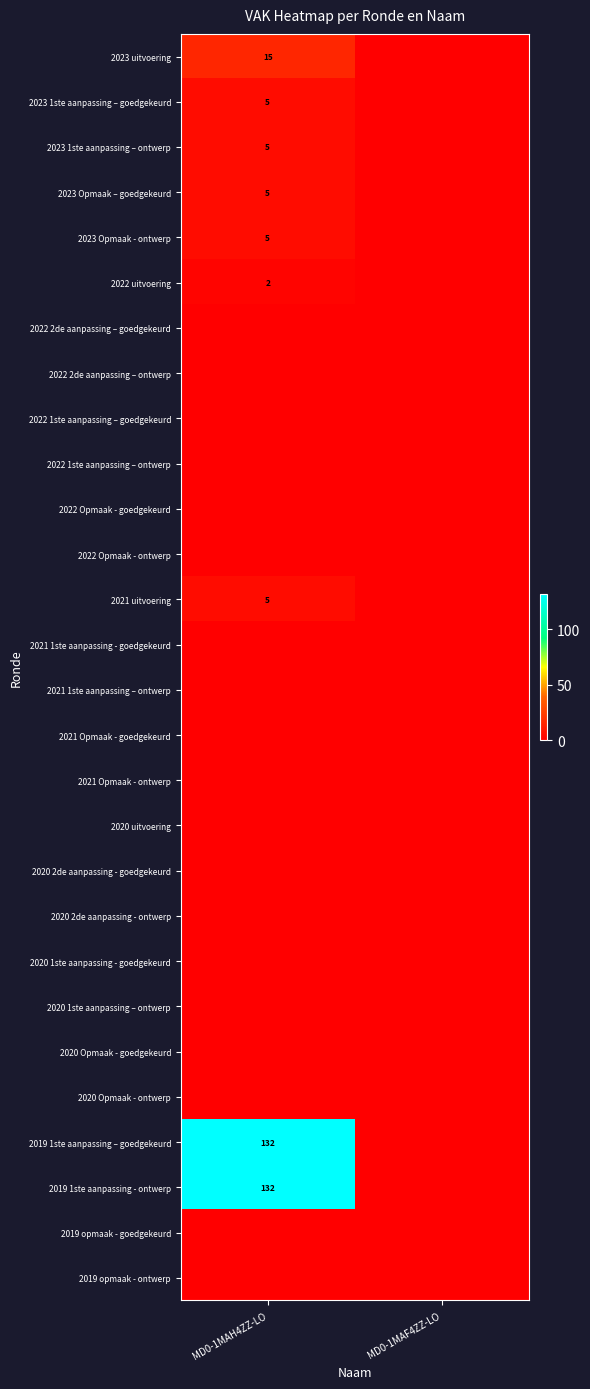

True or false: 2023 1ste aanpassing – ontwerp has a value of 5 at MD0-1MAH4ZZ-LO.

True